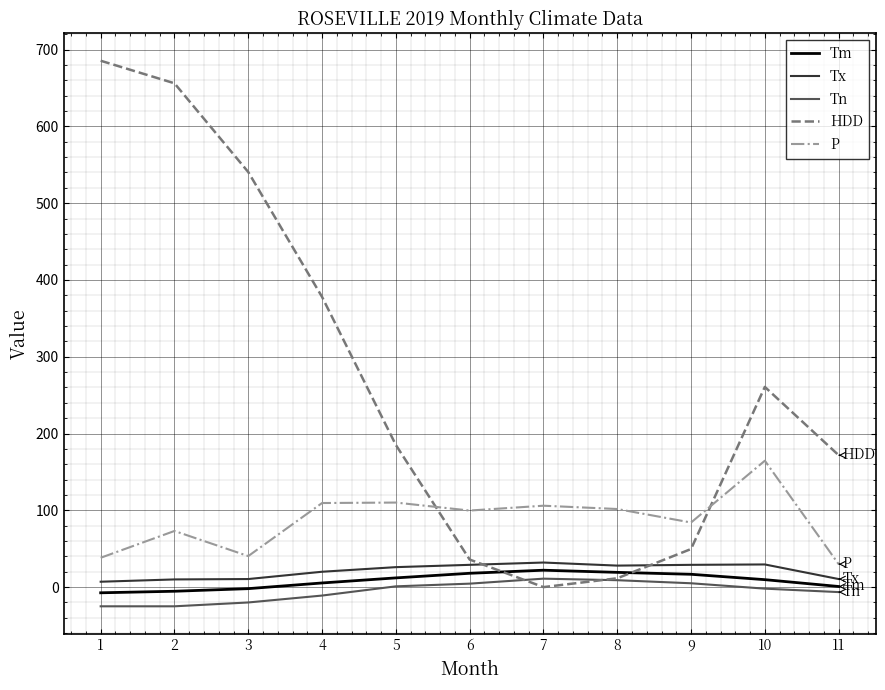

Which series has the largest total across all categories?

HDD